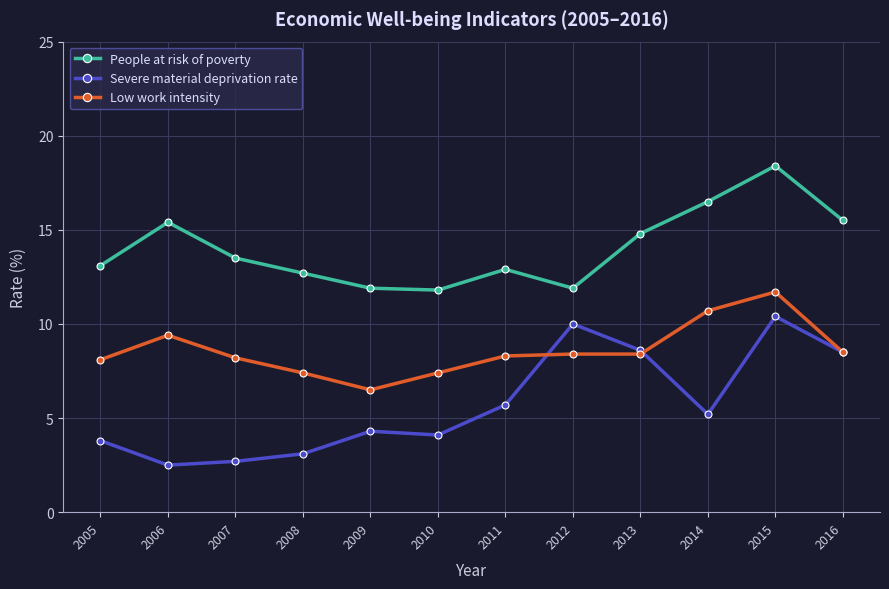

What is the maximum value shown in the chart?

18.4